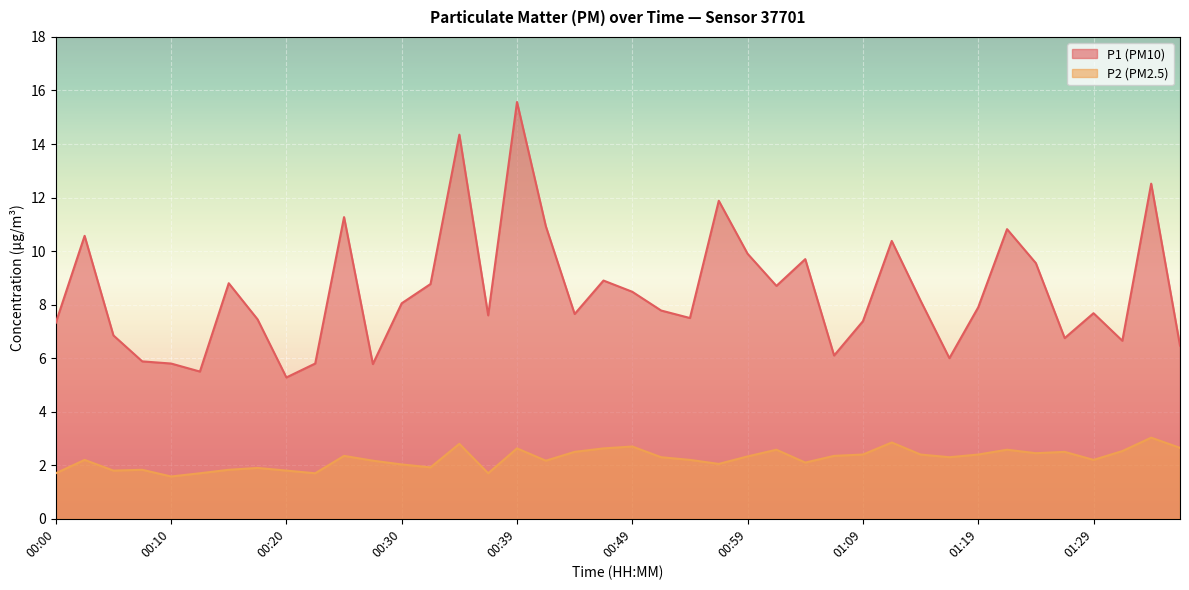

At how many categories does at least one series exceed 11?

5